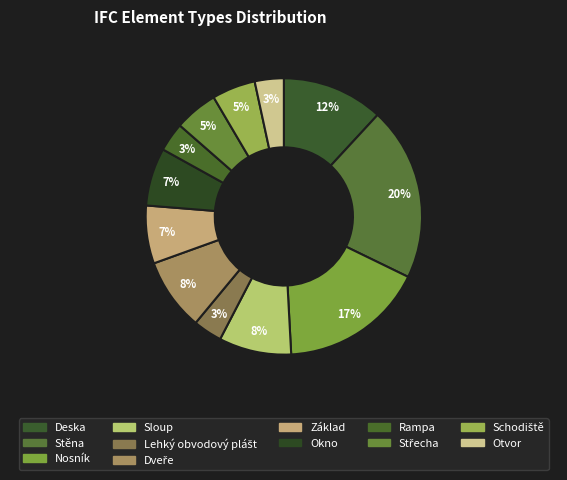

Approximately how many times larger is the value at Sloup compared to Otvor?

2.5